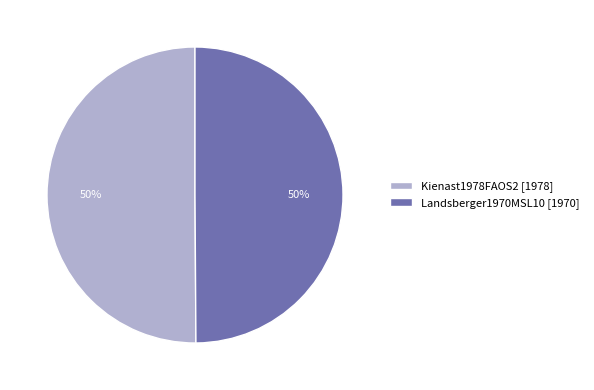

What is the ratio of the value at Landsberger1970MSL10 [1970] to the value at Kienast1978FAOS2 [1978]?

1.0